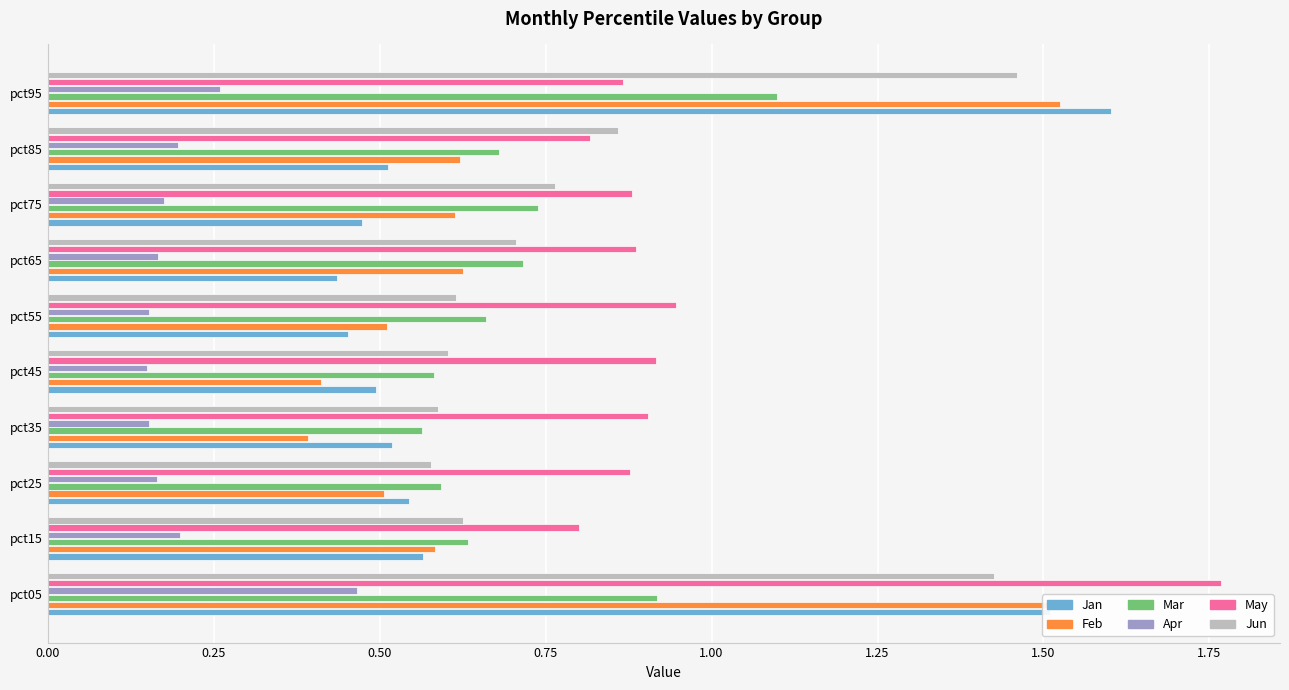

The value of Jun at pct95 is 1.5. True or false?

True